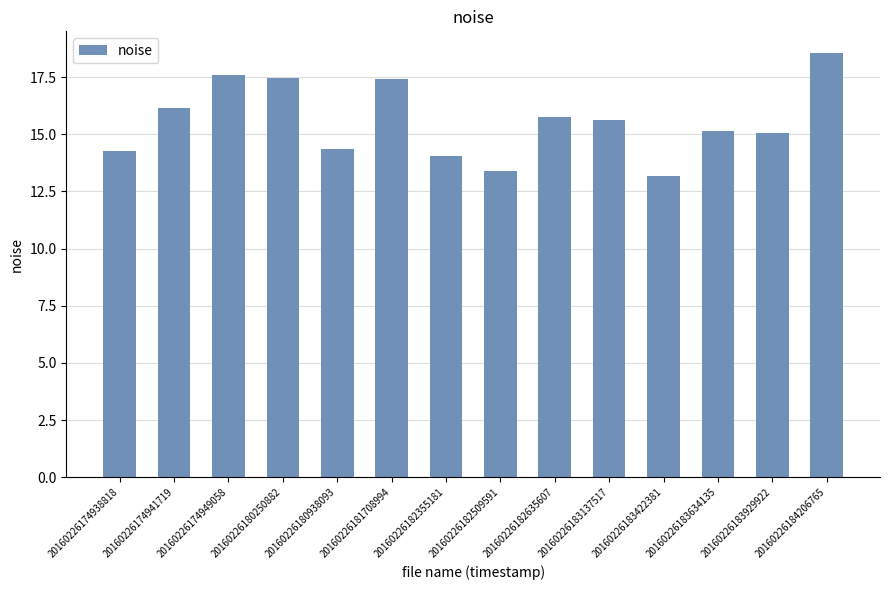

What is the sum of all values?

218.1